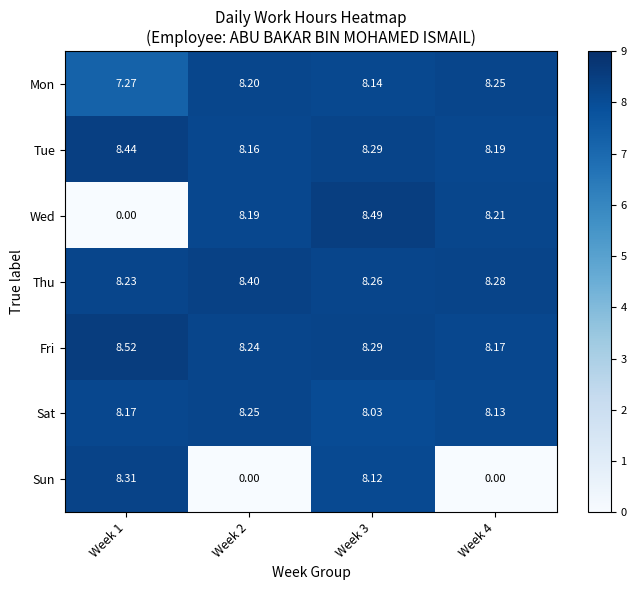

Which series changed the most between Week 3 and Week 4?

Sun